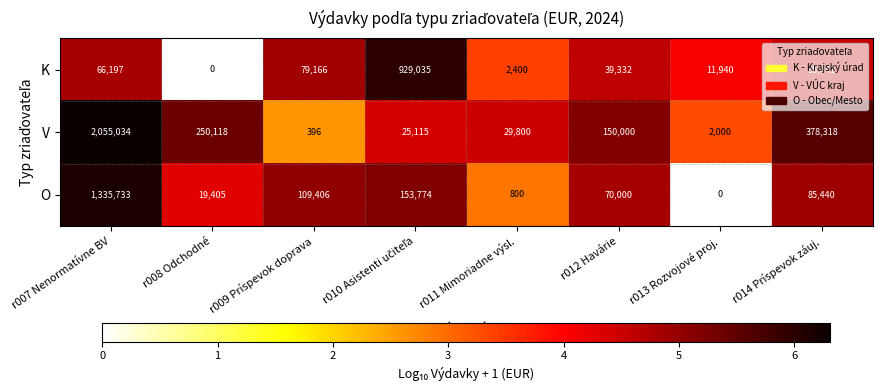

What is the greatest value displayed?

2055034